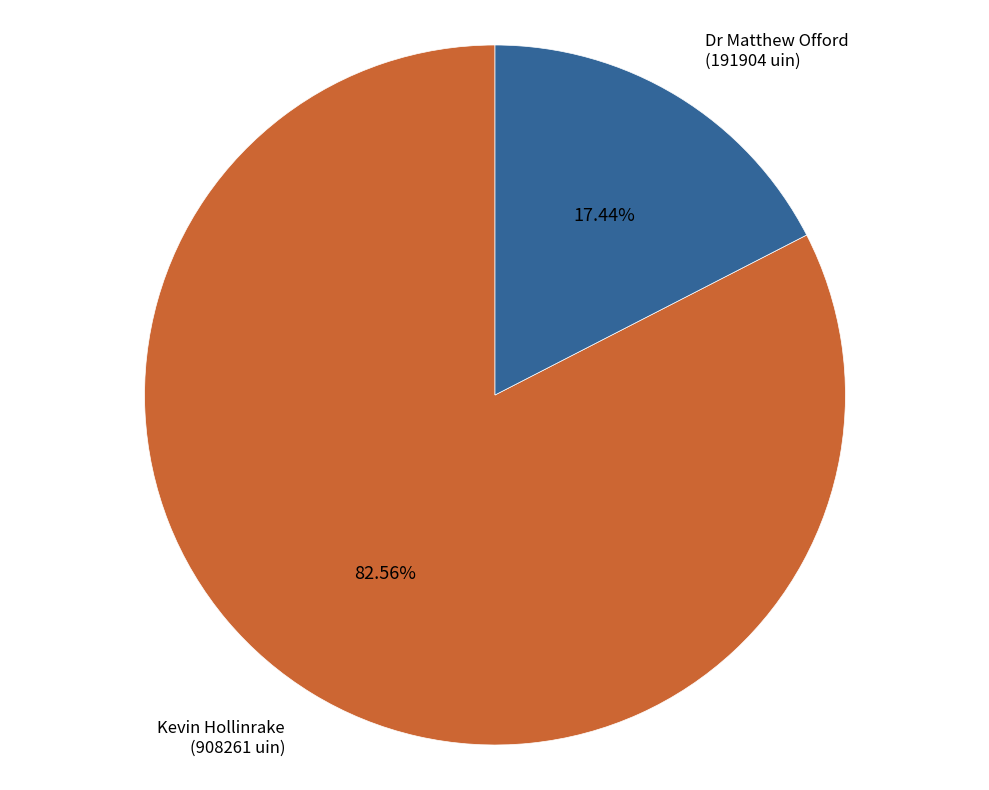

Between Dr Matthew Offord (191904 uin) and Kevin Hollinrake (908261 uin), which is larger?

Kevin Hollinrake (908261 uin)